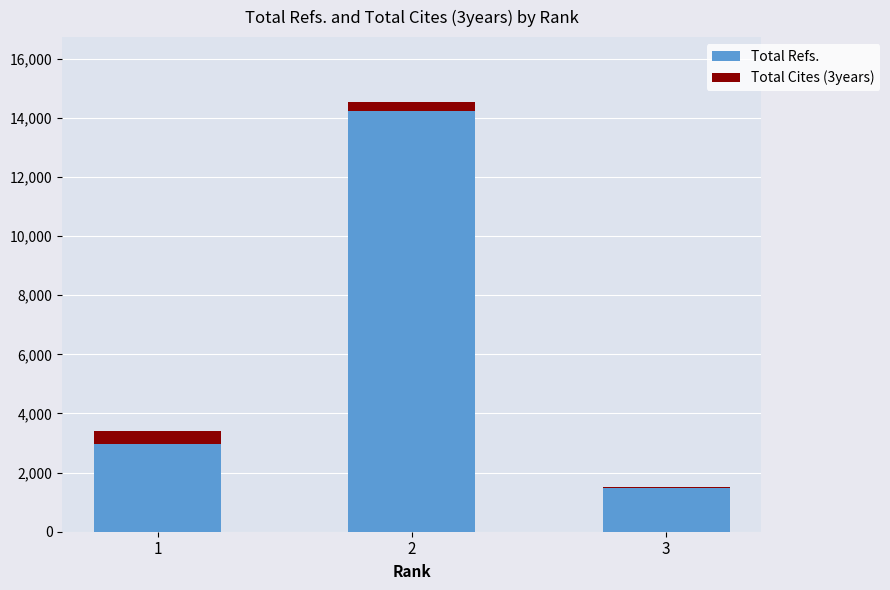

Reading left to right, transcribe the values for Total Refs..

2977	14247	1469